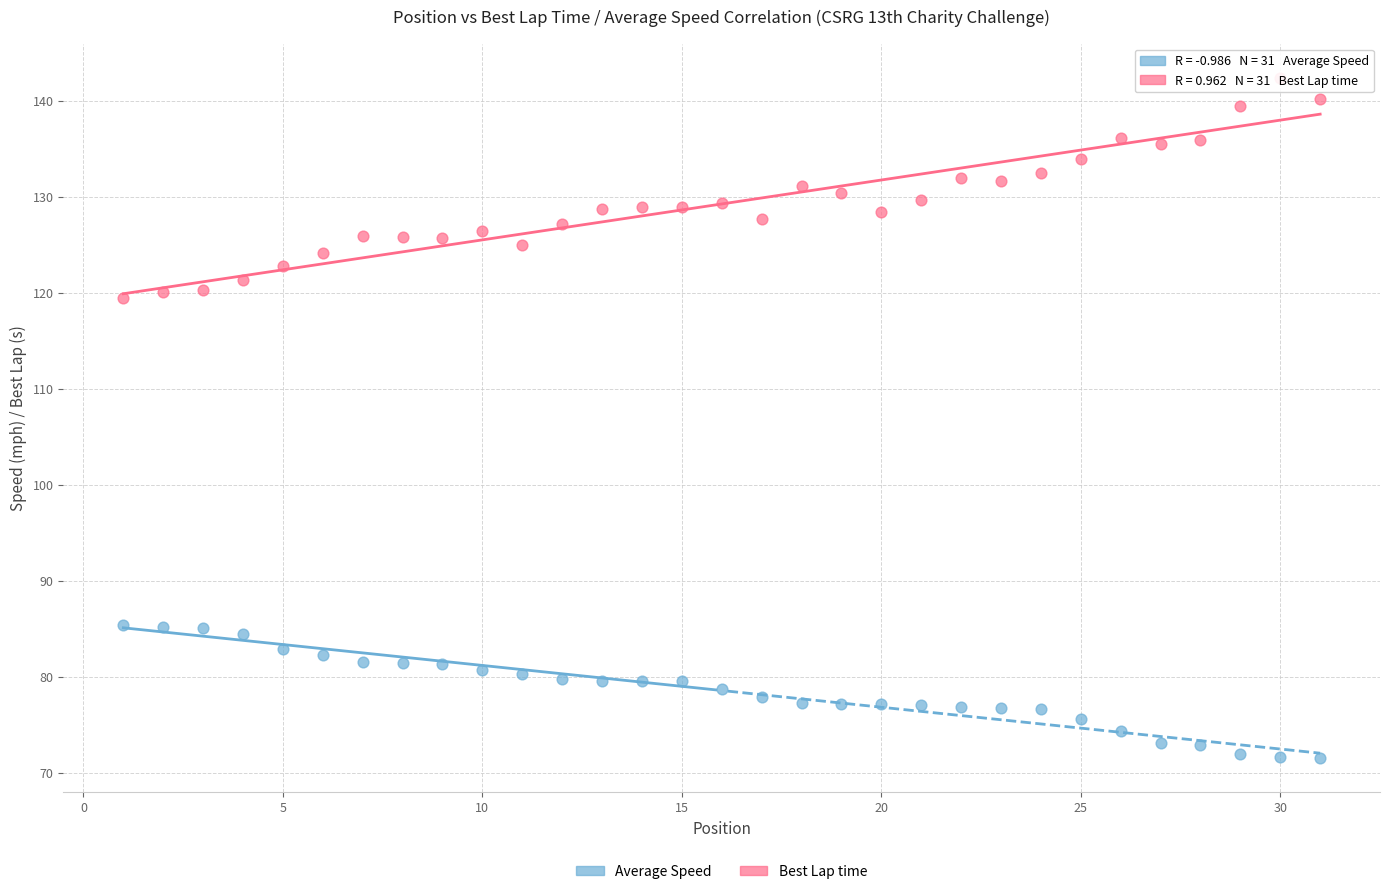

What is the X range (max minus min) for the scatter plot?

30.0